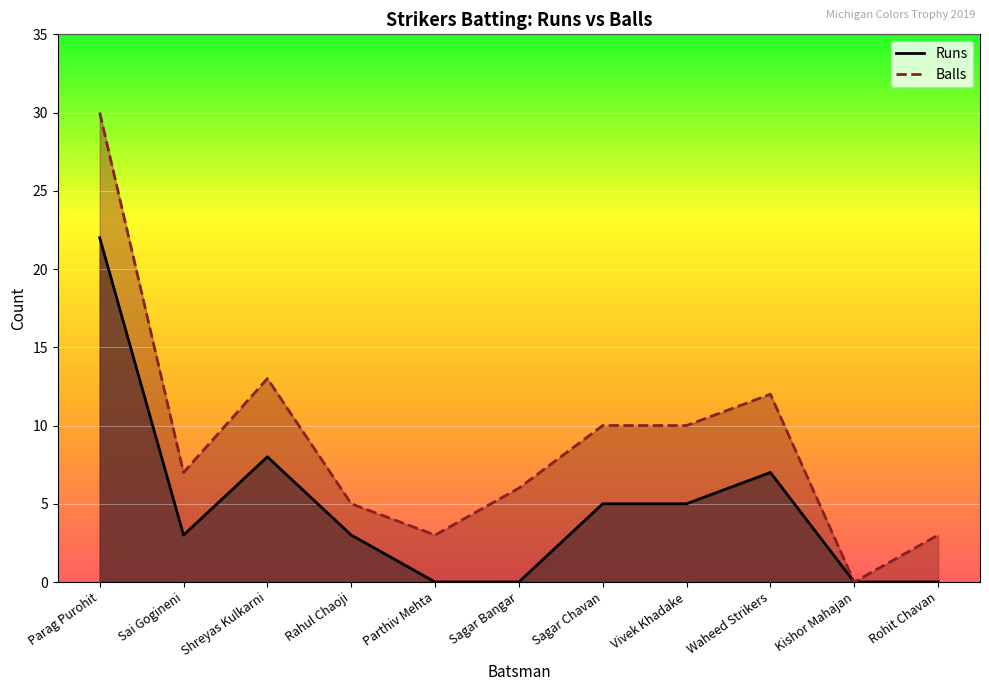

How many lines are shown in the chart?

2